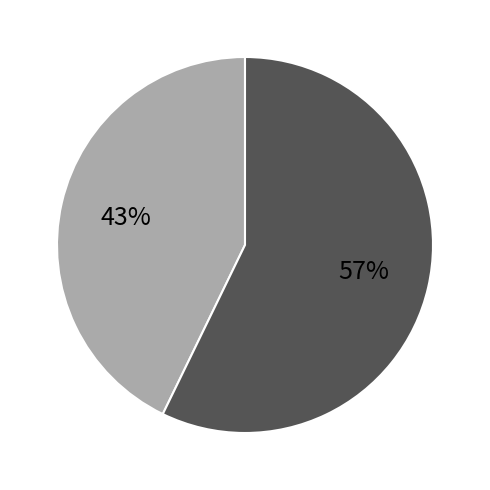

To the nearest percent, what is the average slice percentage?

50%